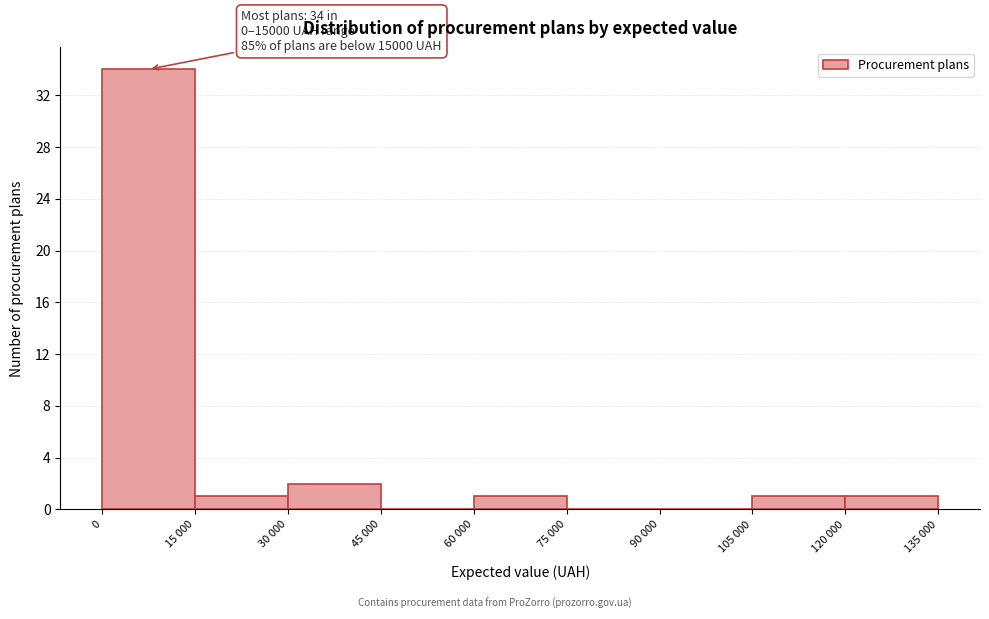

Reading right to left, what are all the values shown in this chart?

120 000=1	105 000=1	90 000=0	75 000=0	60 000=1	45 000=0	30 000=2	15 000=1	0=34